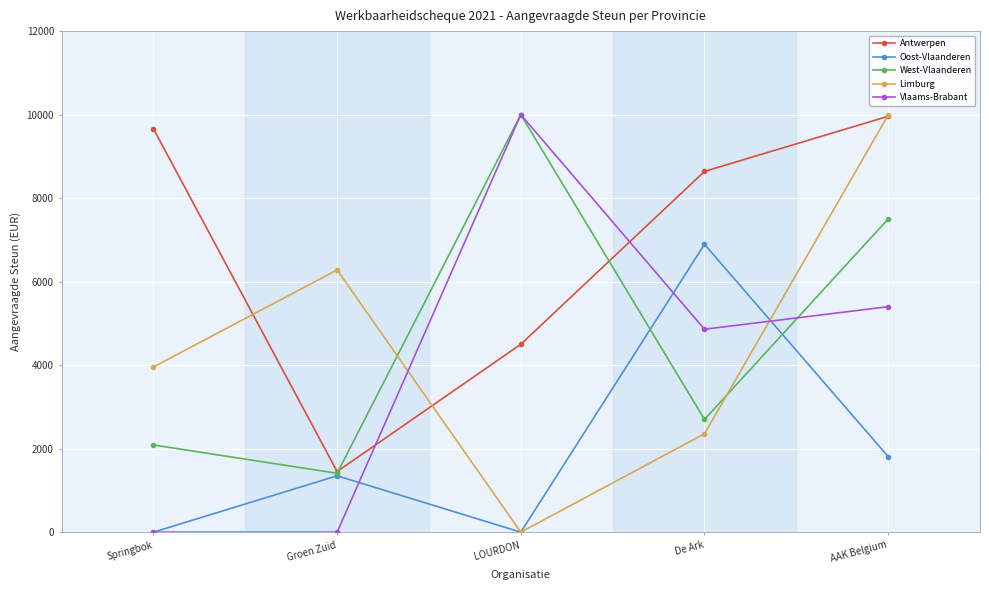

At how many categories does at least one series exceed 9895?

2